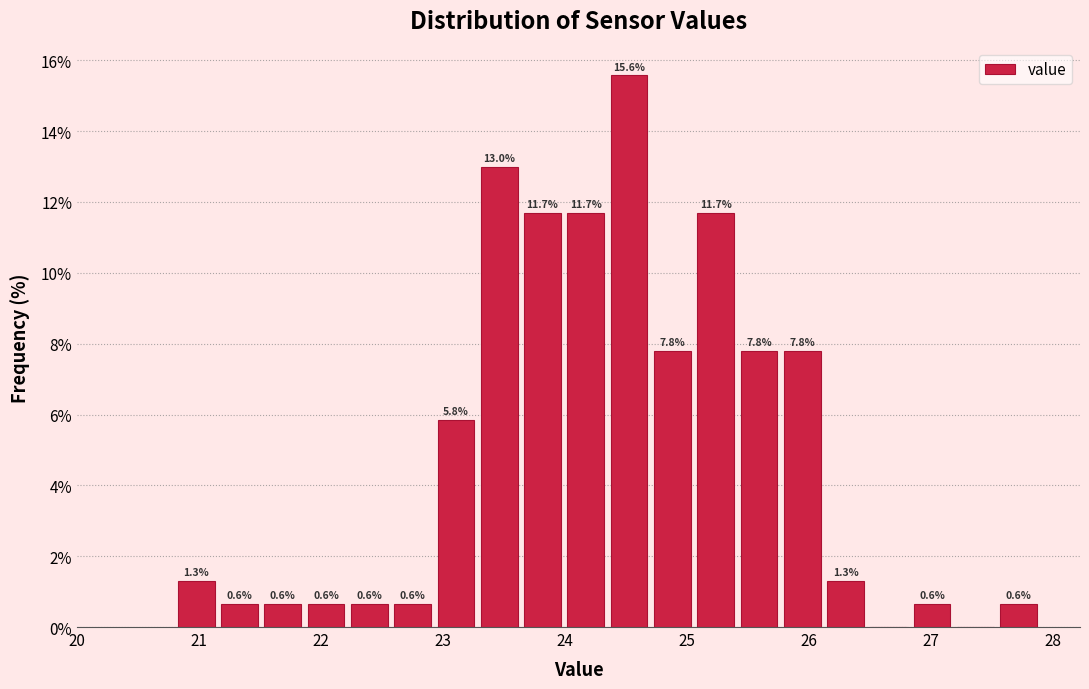

Around what value on the x-axis is the tallest bar? Give the approximate position of its centre, as read against the axis.

24.5